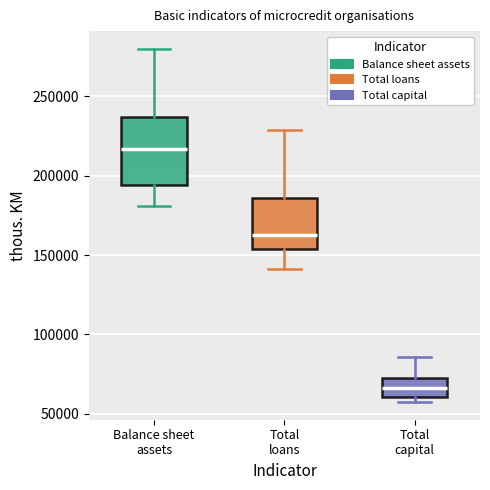

Which box's median line is the lowest?

Total capital